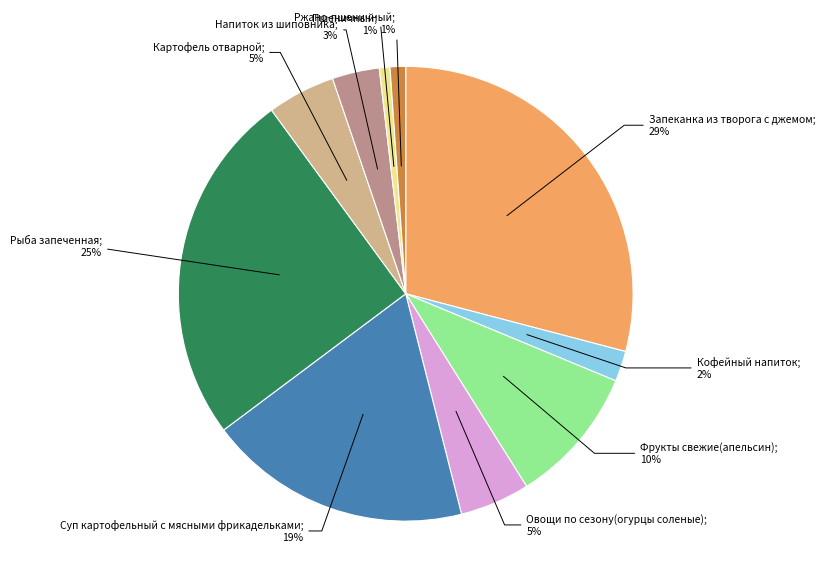

To the nearest percent, what is the difference between the largest and smallest slice percentages?

28%